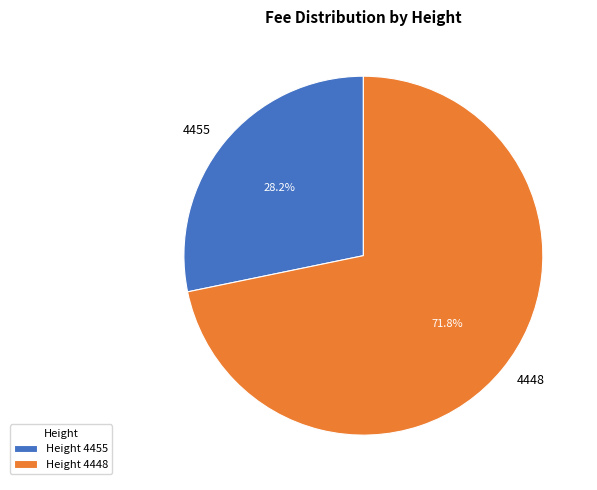

What is the smallest slice in the pie chart?

4455